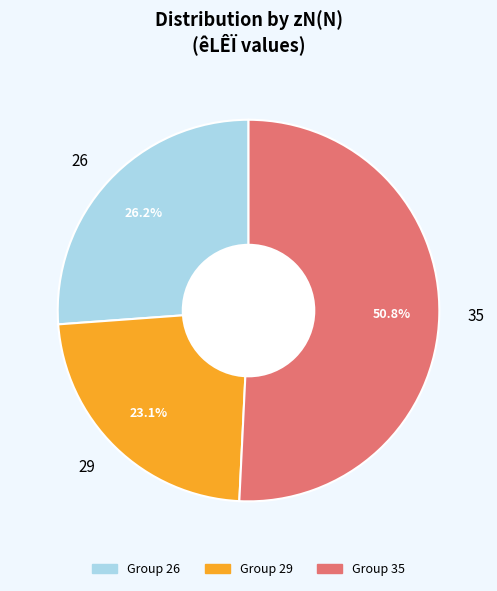

To the nearest percent, what is the combined percentage of 26 and 35?

77%